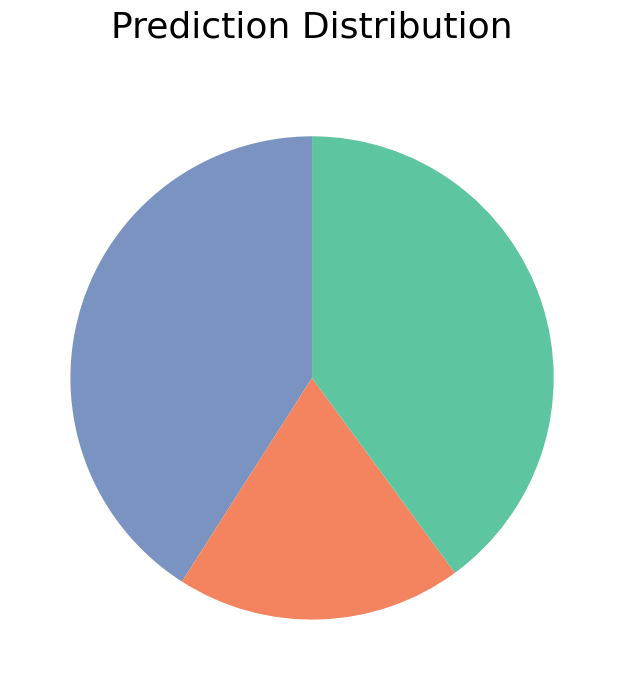

Count the number of slices in the pie.

3